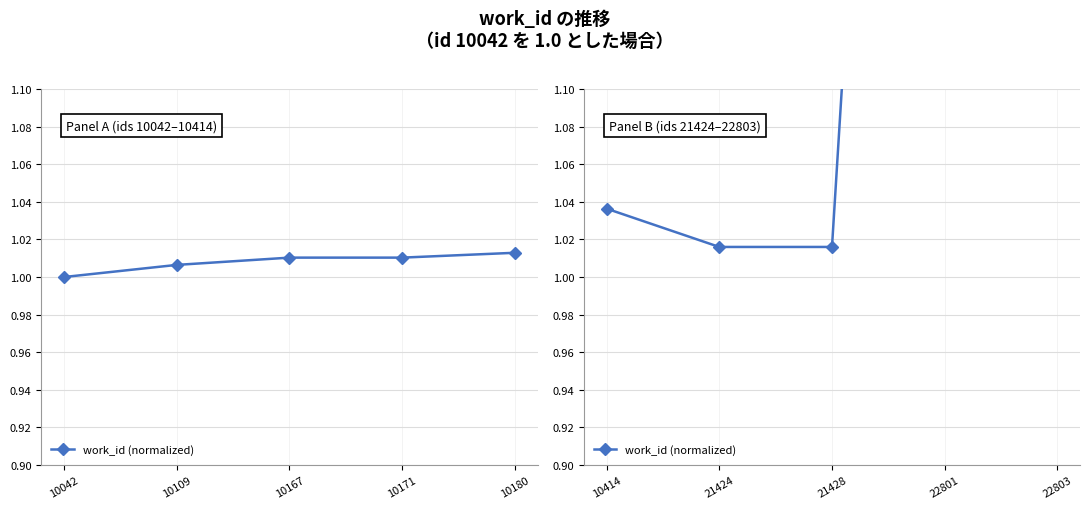

The chart shows a value of 2.7 at 22803. True or false?

False